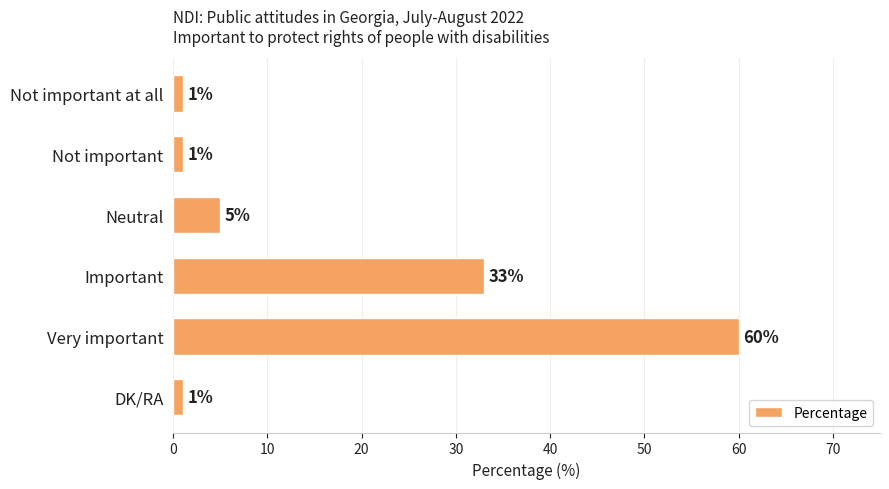

What is the smallest value displayed?

1